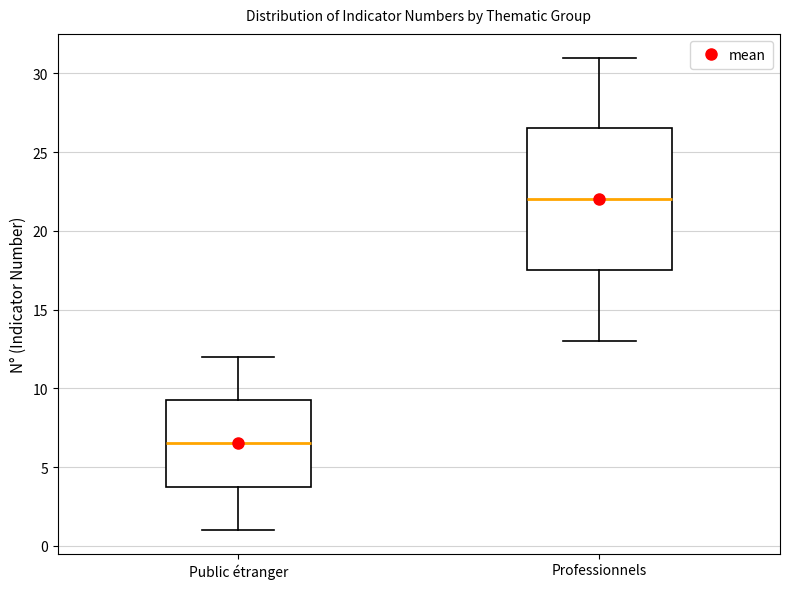

Reading left to right, transcribe this box plot: for each box, give where its median line is, the range the box spans, and where its two whiskers end, as read against the y-axis. The values are not printed on the chart, so give them approximately, as read against the axis.

Public étranger: median 6.5, box 4.0 to 9.5, whiskers 1.0 to 12.0
Professionnels: median 22.0, box 17.5 to 26.5, whiskers 13.0 to 31.0